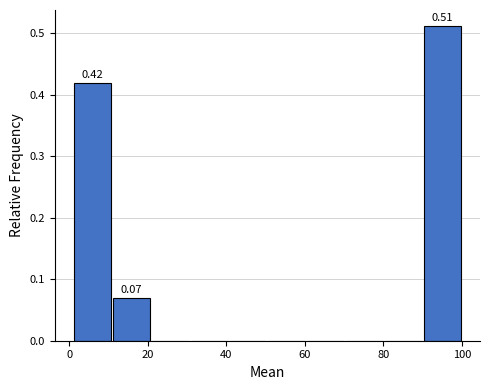

Over which range of the x-axis is the bar tallest?

90 to 100